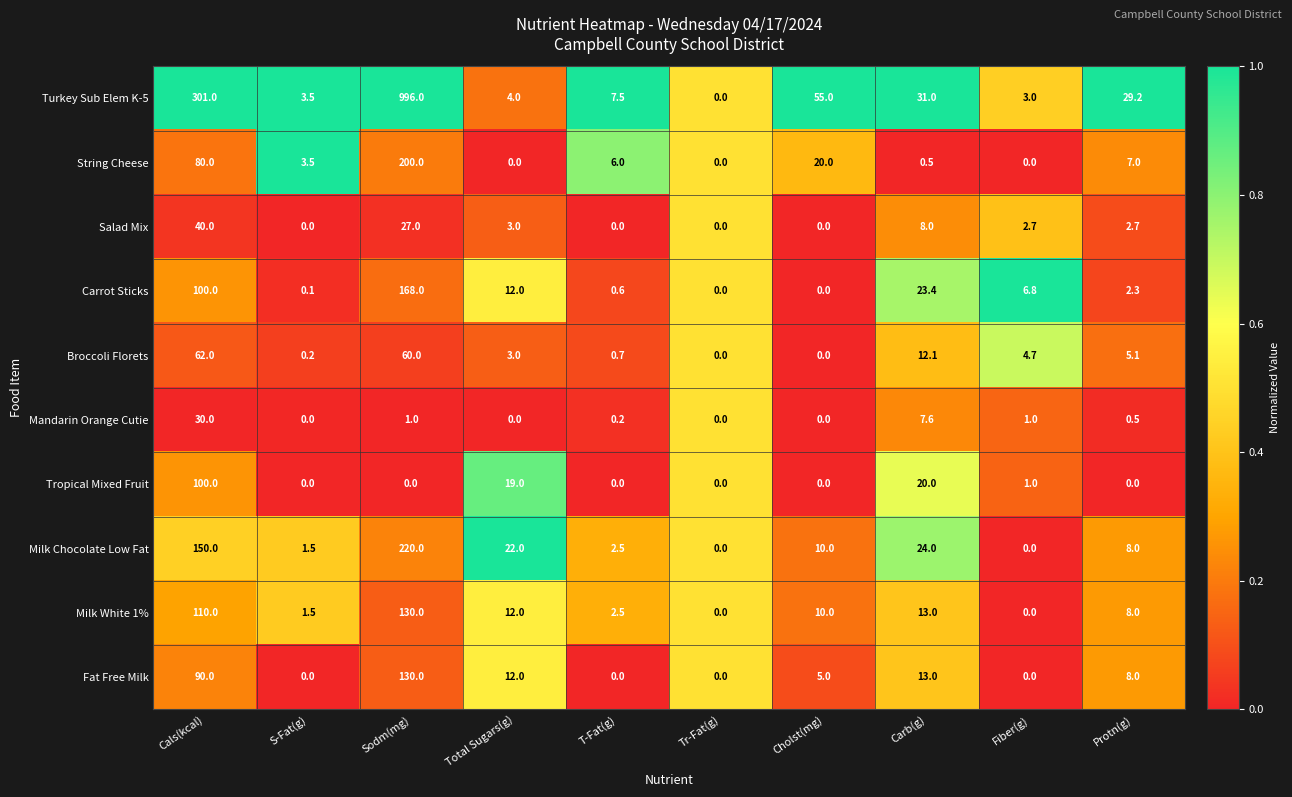

What is the total value across all series at S-Fat(g)?

10.3